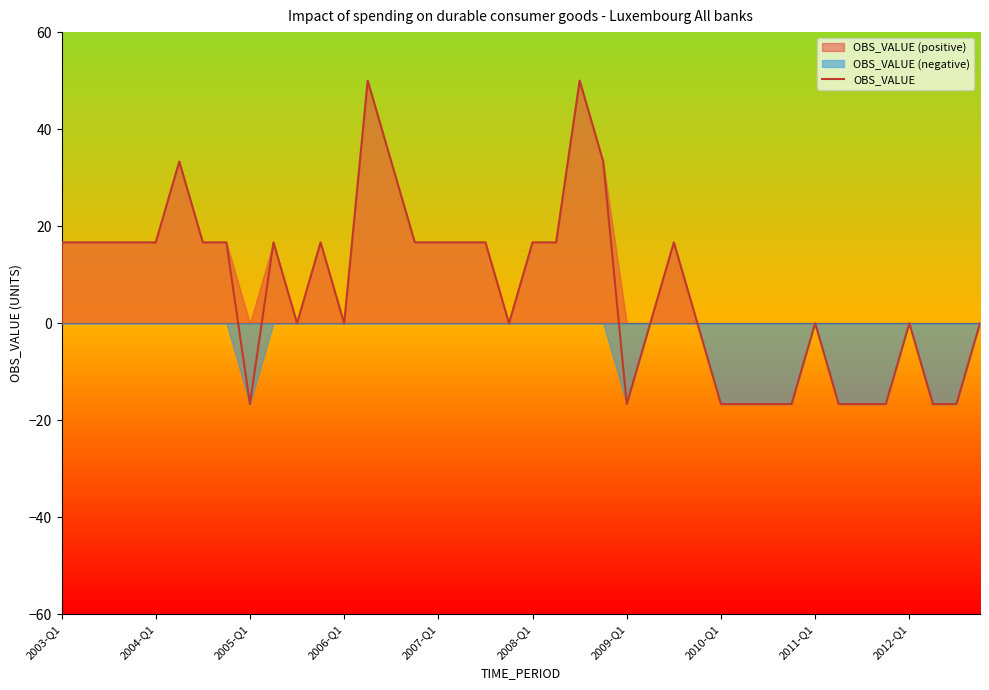

True or false: there are more than 2 points higher than both neighbors.

True